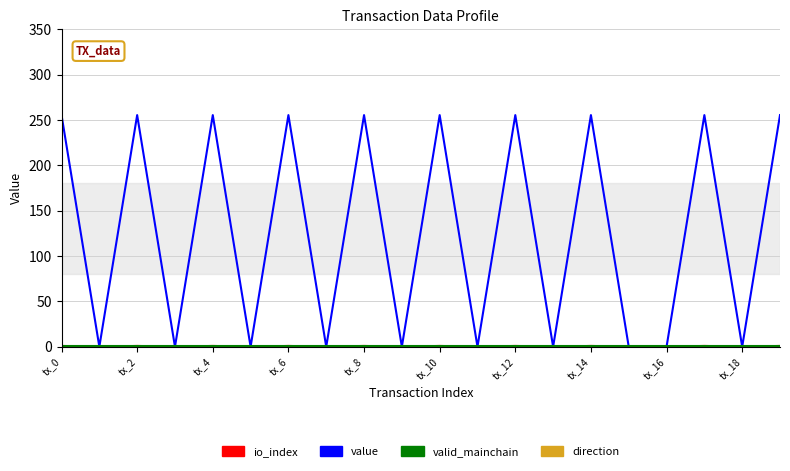

Which series has the largest total across all categories?

value